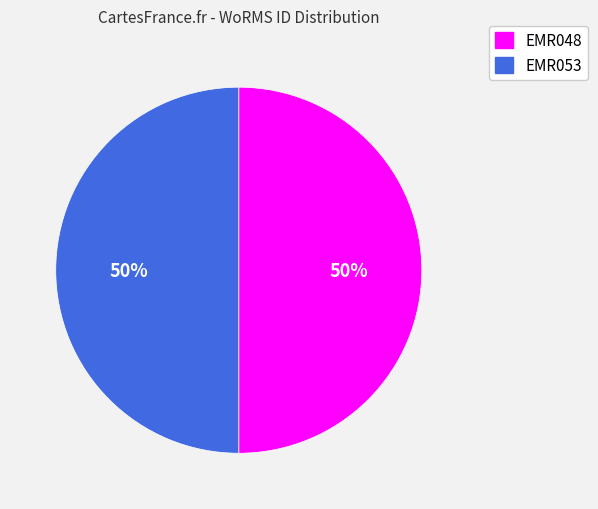

The EMR053 slice represents 35% of the pie. True or false?

False